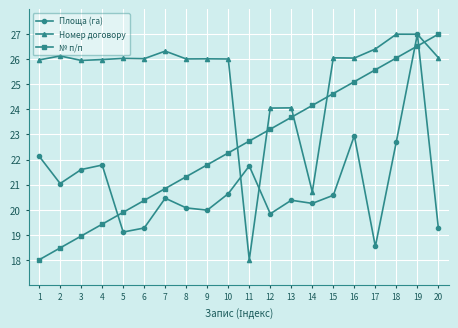

At which label does Площа (га) first exceed 20?

1